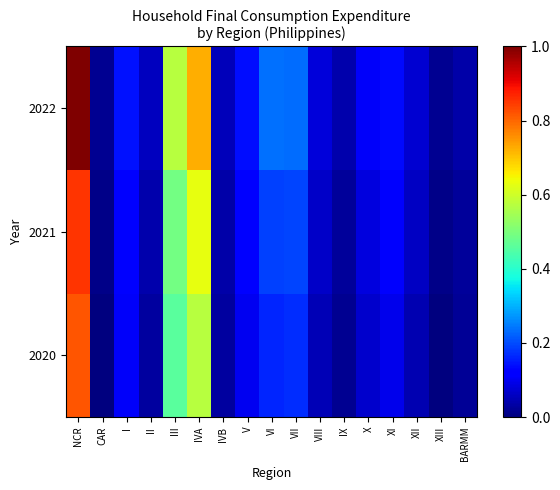

List the series in order of their overall mean, highest first.

2022, 2021, 2020